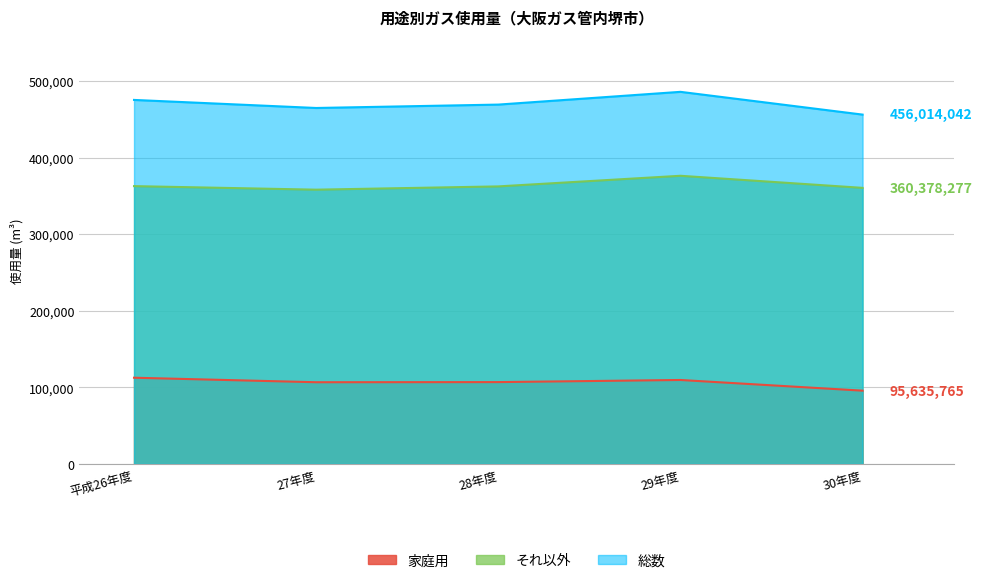

Reading left to right, list all the values displayed in this chart.

家庭用: 平成26年度=112533766	27年度=106638572	28年度=106807945	29年度=109578704	30年度=95635765
それ以外: 平成26年度=362642592	27年度=358017596	28年度=362279551	29年度=376148043	30年度=360378277
総数: 平成26年度=475176358	27年度=464656168	28年度=469087496	29年度=485726747	30年度=456014042